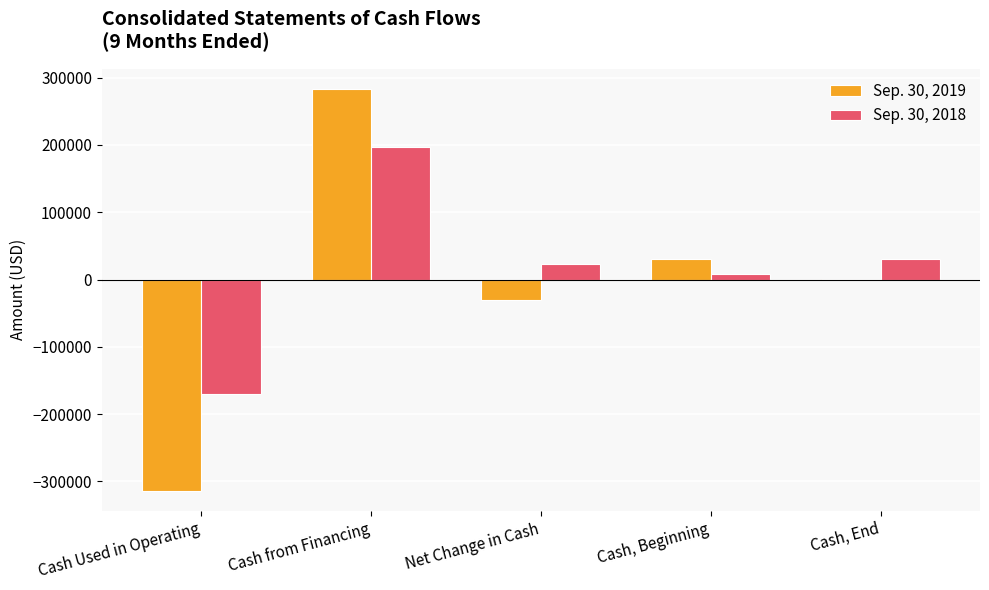

Which series changed the most between Cash Used in Operating and Net Change in Cash?

Sep. 30, 2019